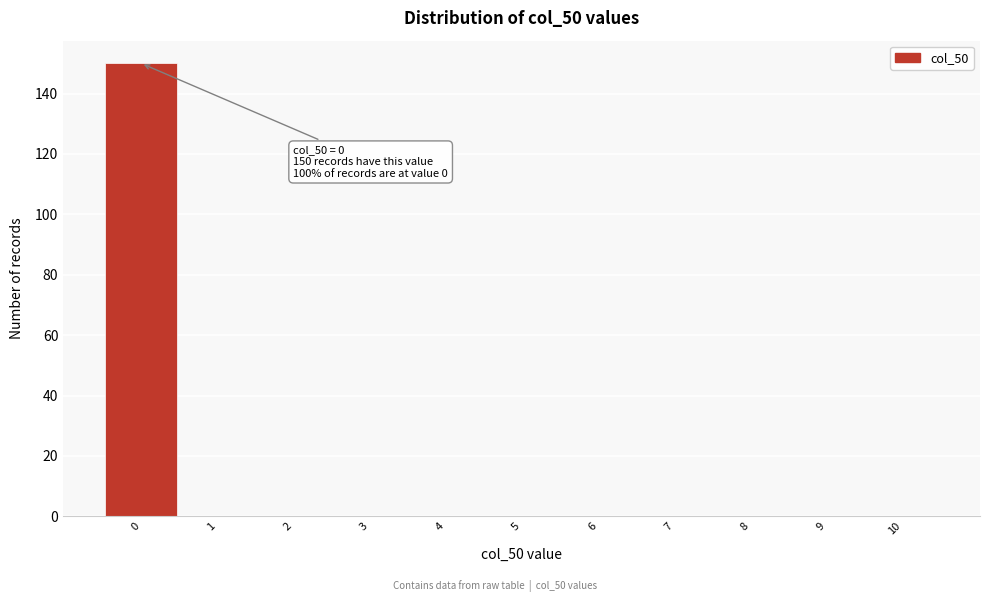

Which range on the x-axis has the tallest bar?

-0.5 to 0.5